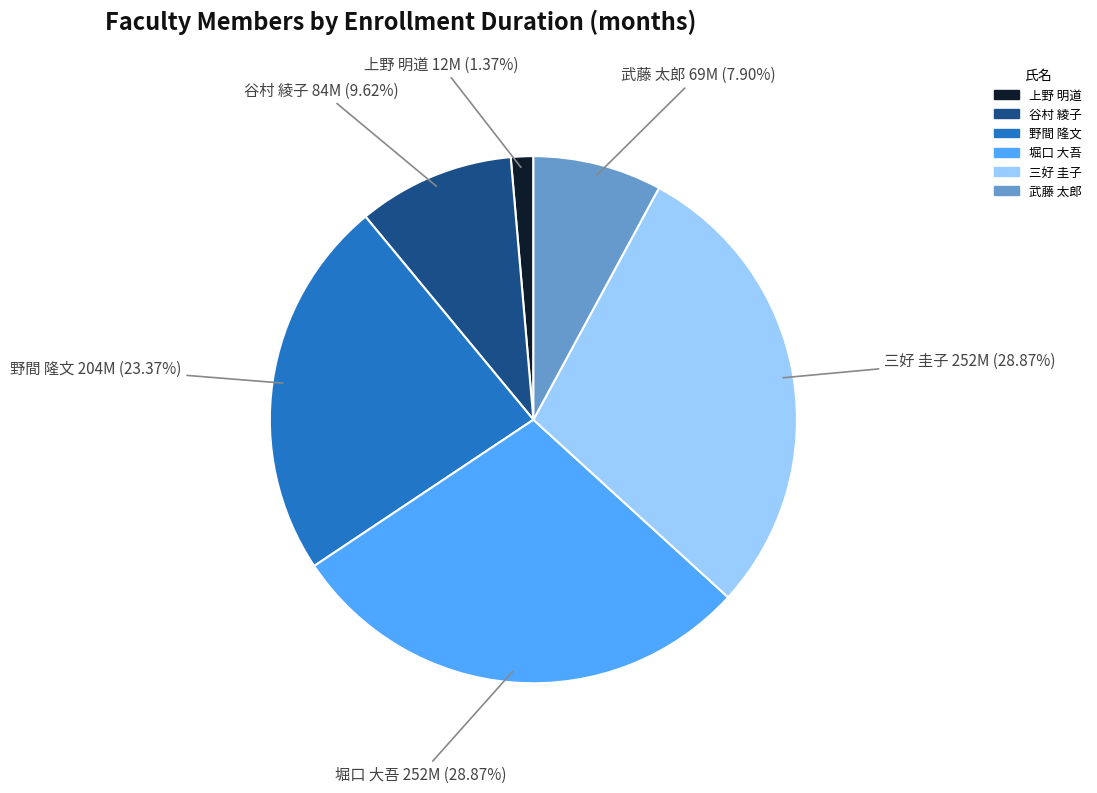

Which category has the smallest portion of the pie?

上野 明道